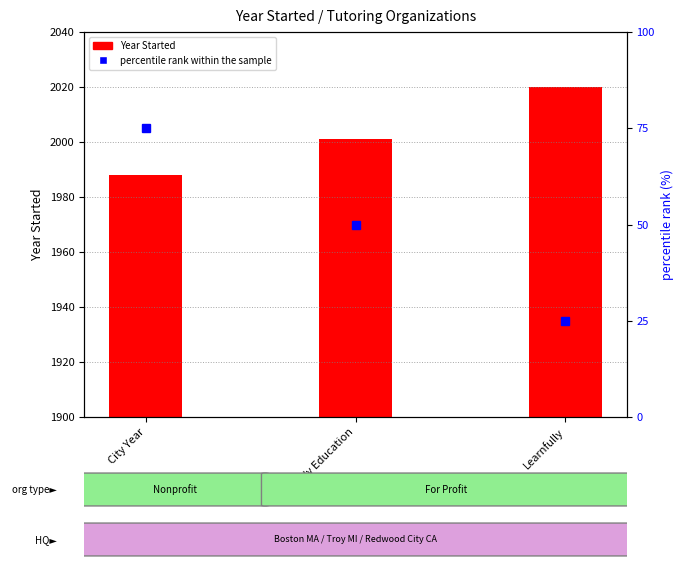

Does the chart contain any negative values?

No